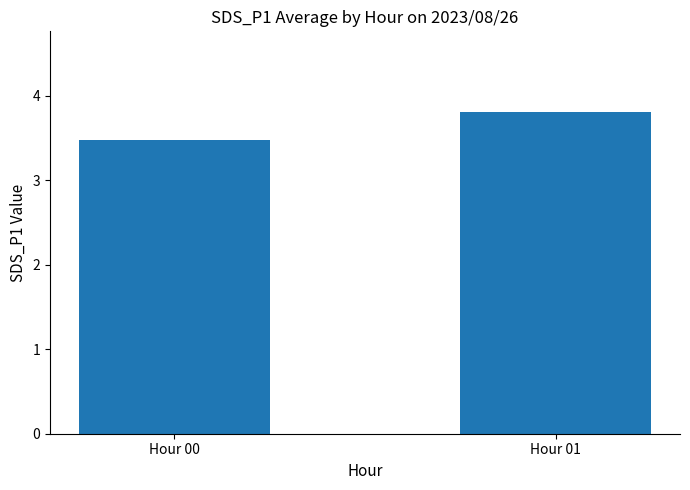

True or false: the data shows 1.2 at Hour 01.

False